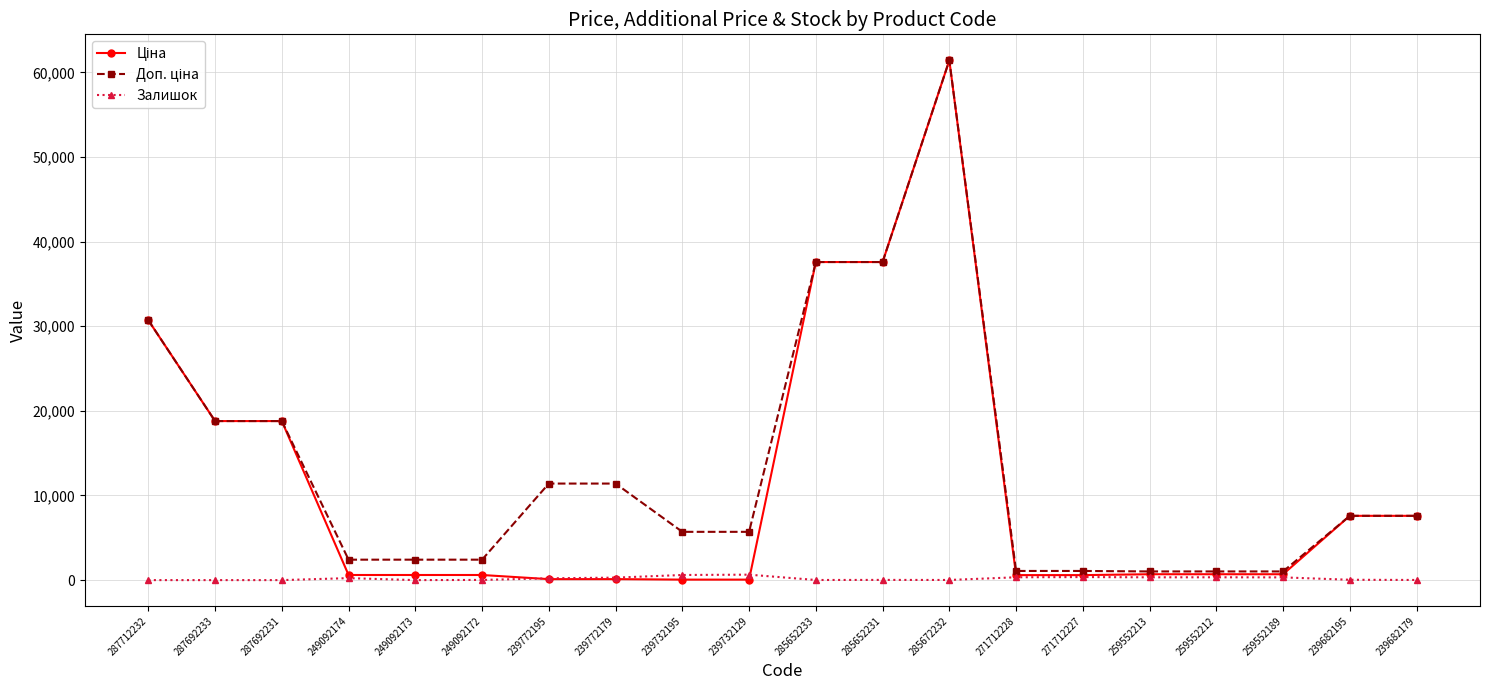

The value of Залишок at 287692233 is 0.0. True or false?

True